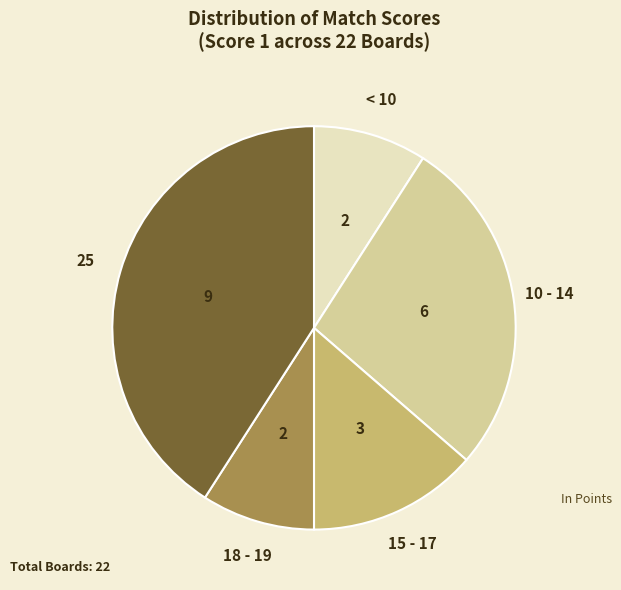

Is there a majority slice in this chart?

No